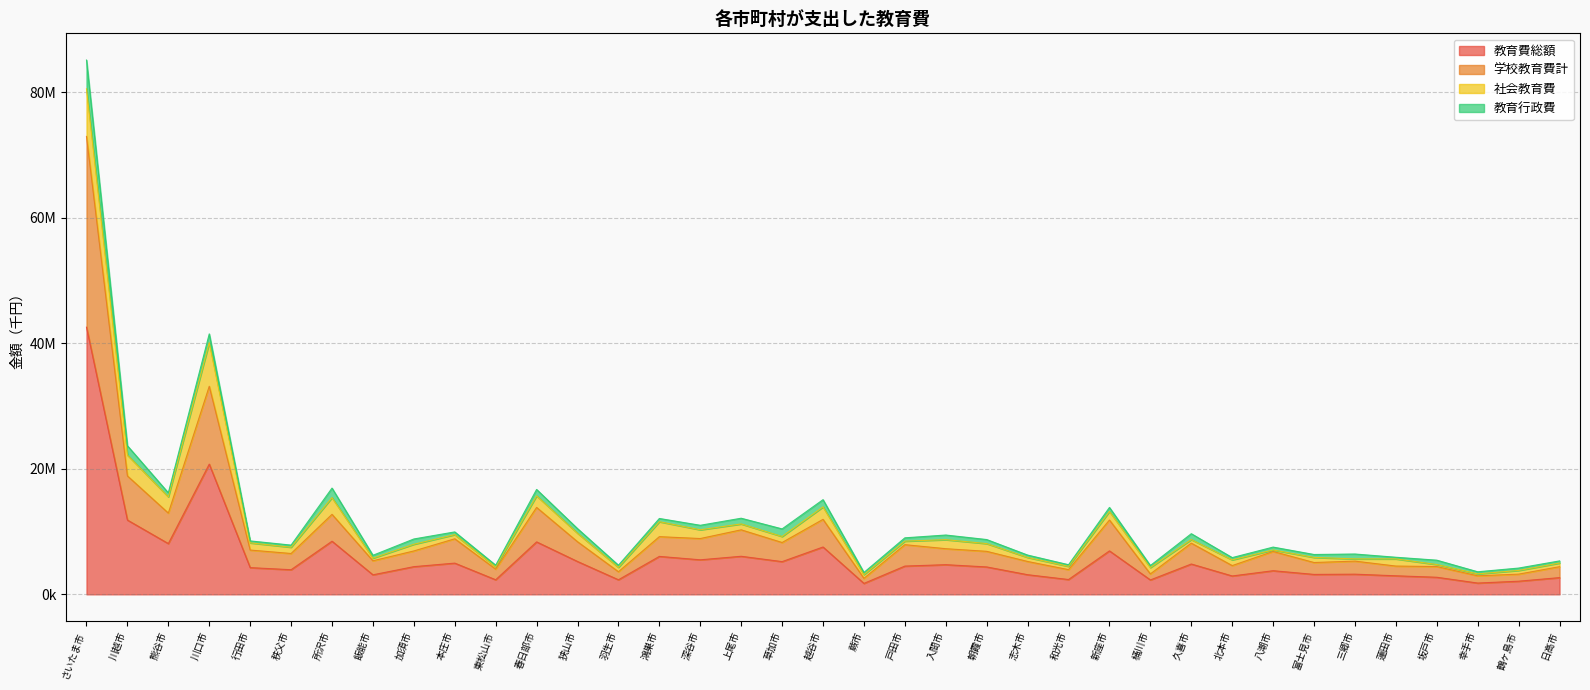

In 学校教育費計, how many points are lower than both neighbors (excluding endpoints)?

13